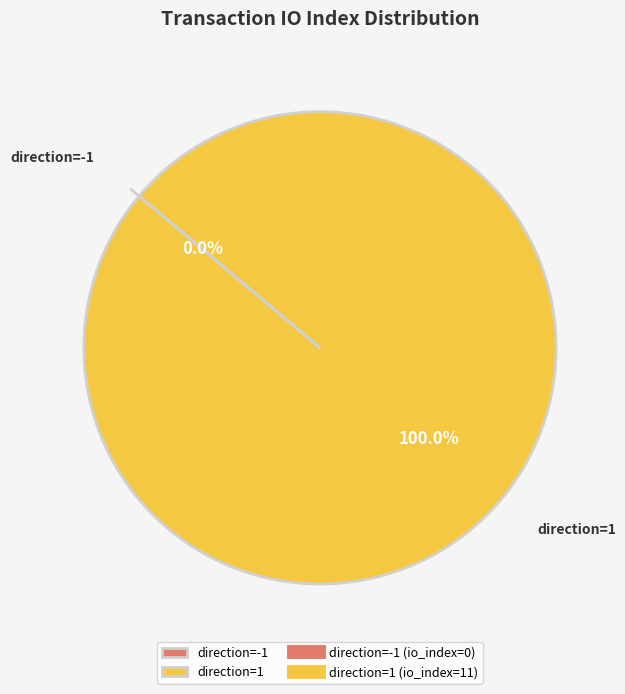

Between direction=1 and direction=-1, which is larger?

direction=1